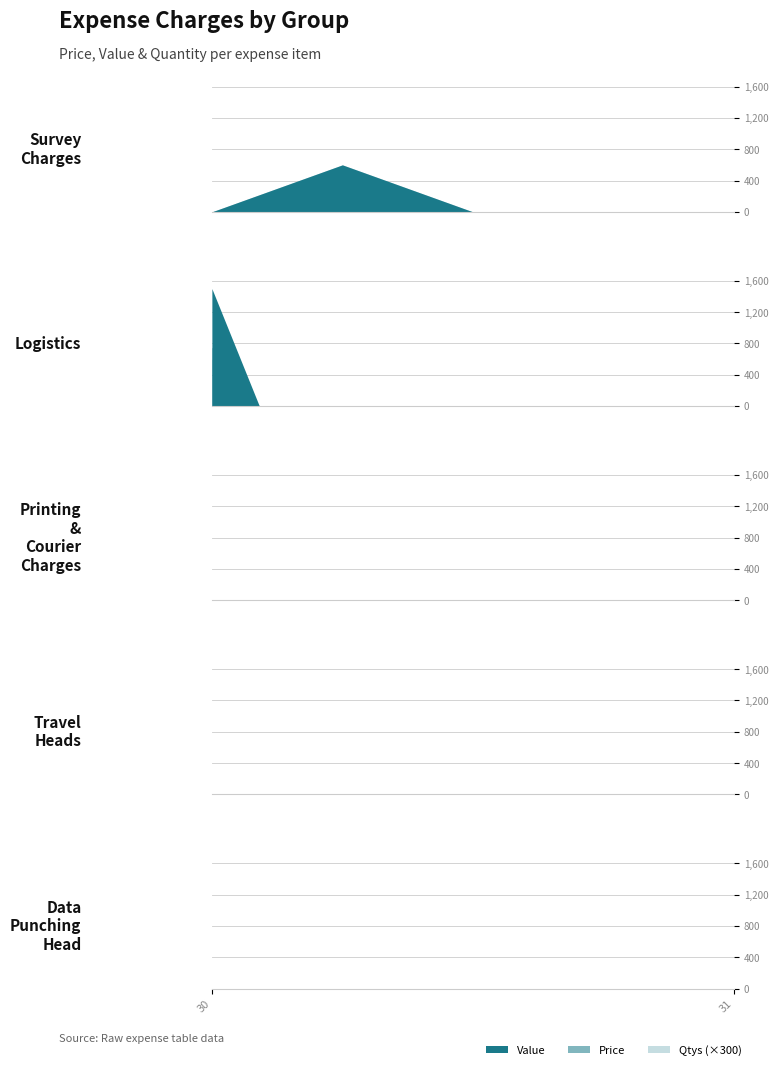

True or false: Value and Qtys cross at least once.

False